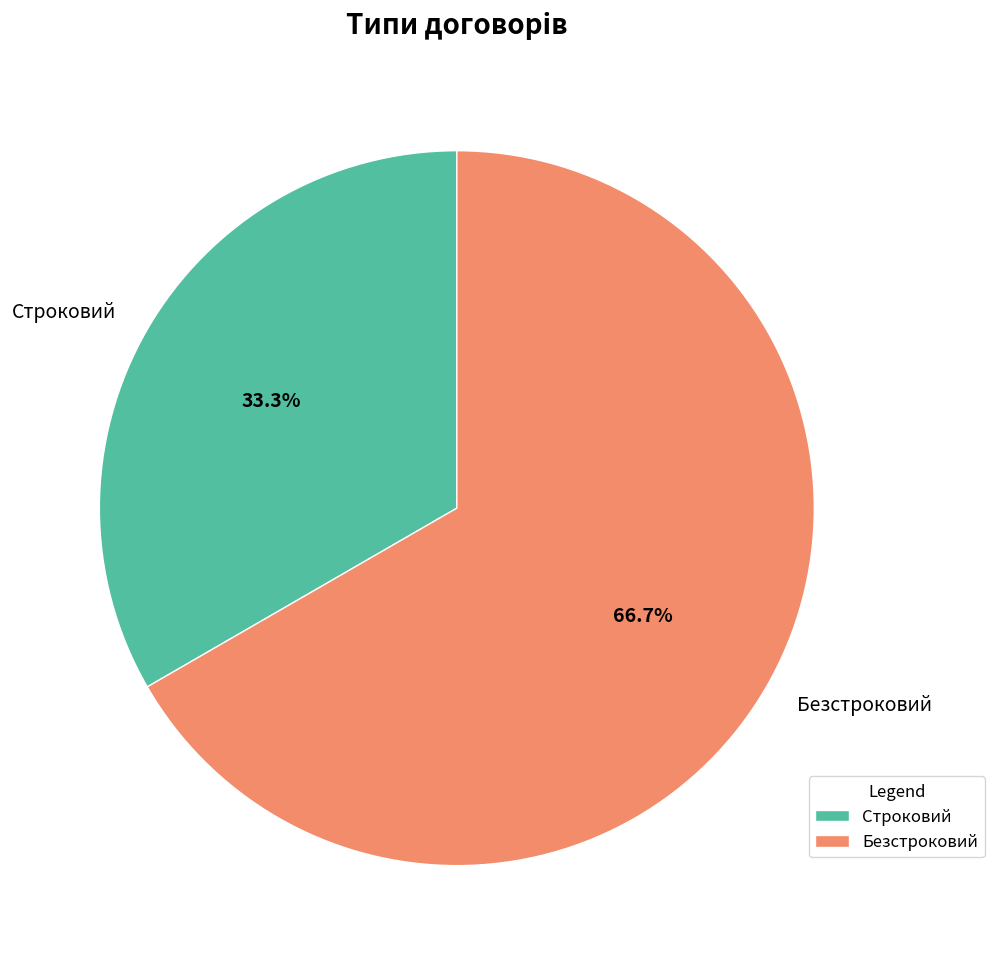

How many segments does this pie chart have?

2